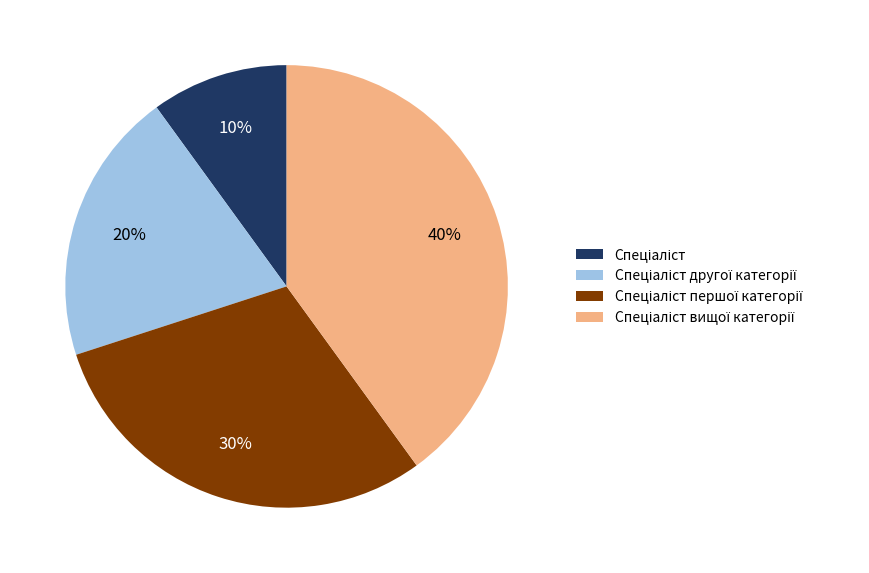

Does any single category account for the majority?

No